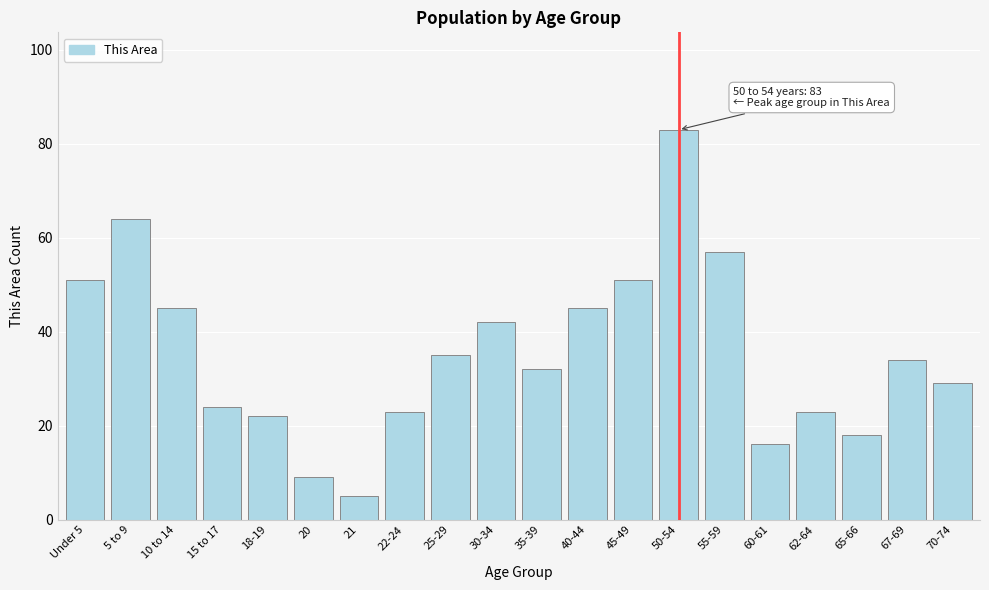

Reading left to right, transcribe all the data shown in this chart.

51	64	45	24	22	9	5	23	35	42	32	45	51	83	57	16	23	18	34	29